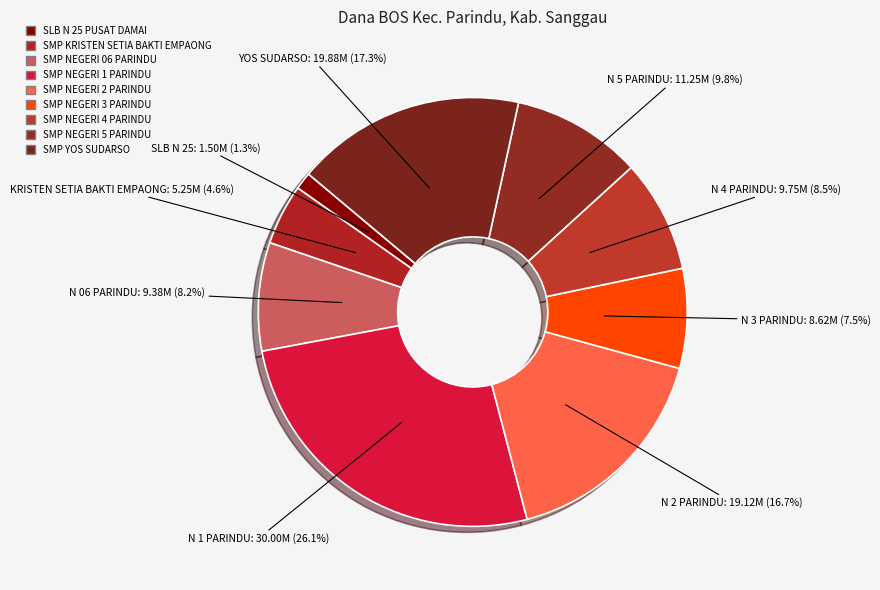

How many slices are in this pie chart?

9